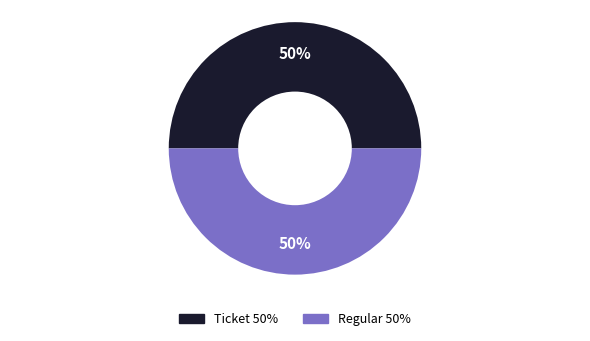

To the nearest percent, what is the average slice percentage?

50%